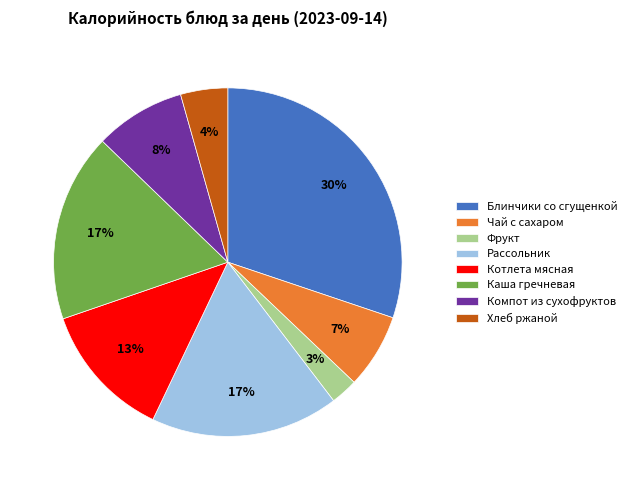

How many slices are in this pie chart?

8